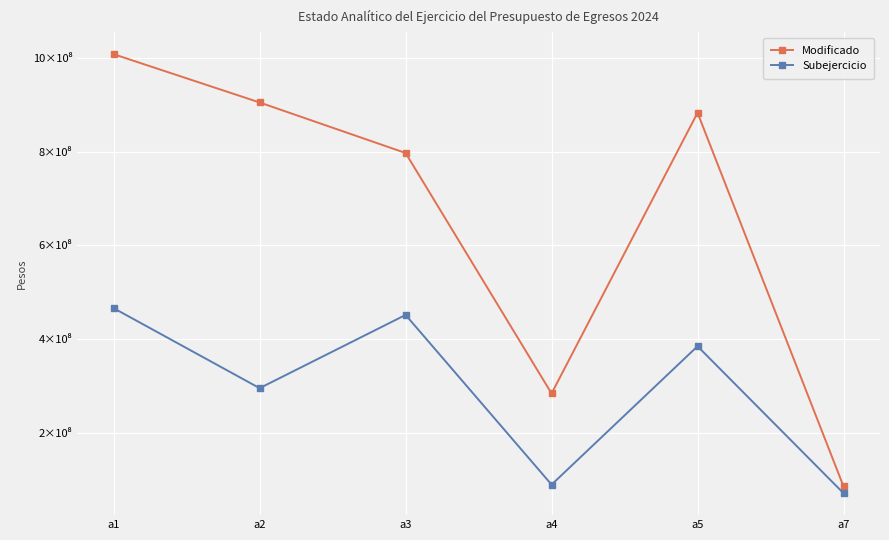

Is this an area chart (filled region under the line)?

No